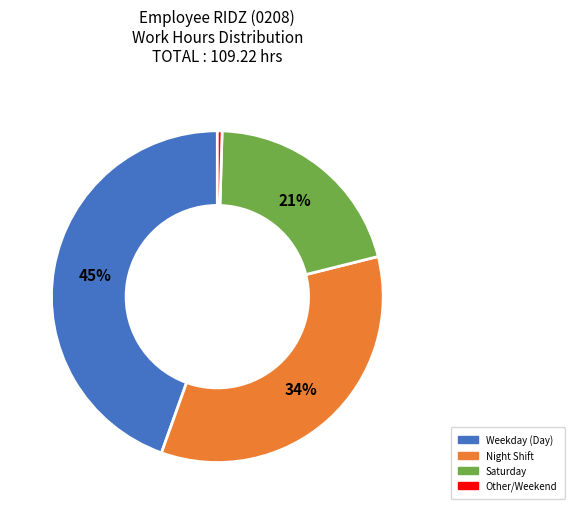

Does any single category account for the majority?

No